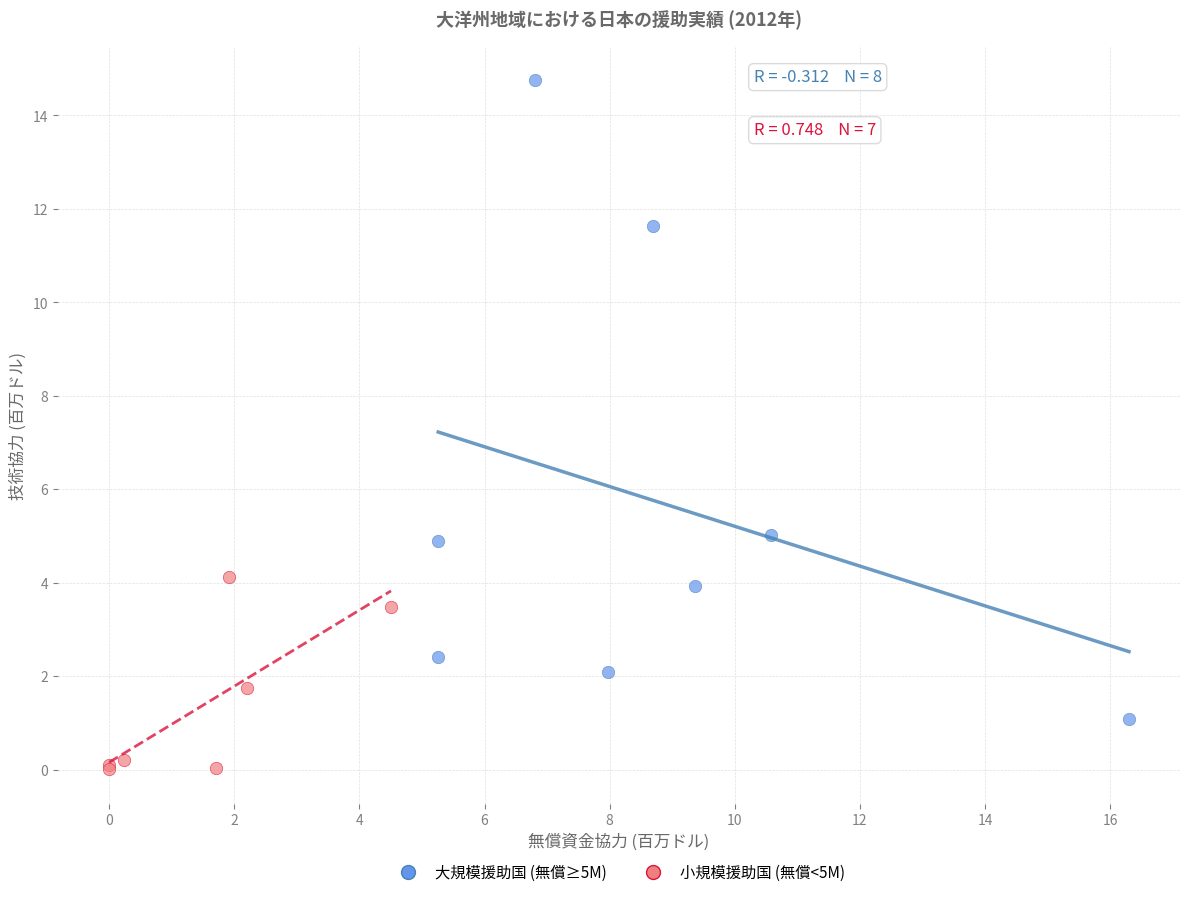

Which series contains the lowest Y value?

小規模援助国 (無償<5M)